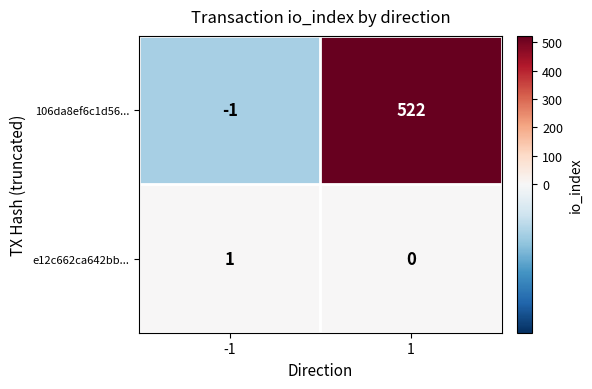

Reading left to right, transcribe all the data shown in this chart.

106da8ef6c1d56...: -1=-1	1=522
e12c662ca642bb...: -1=1	1=0